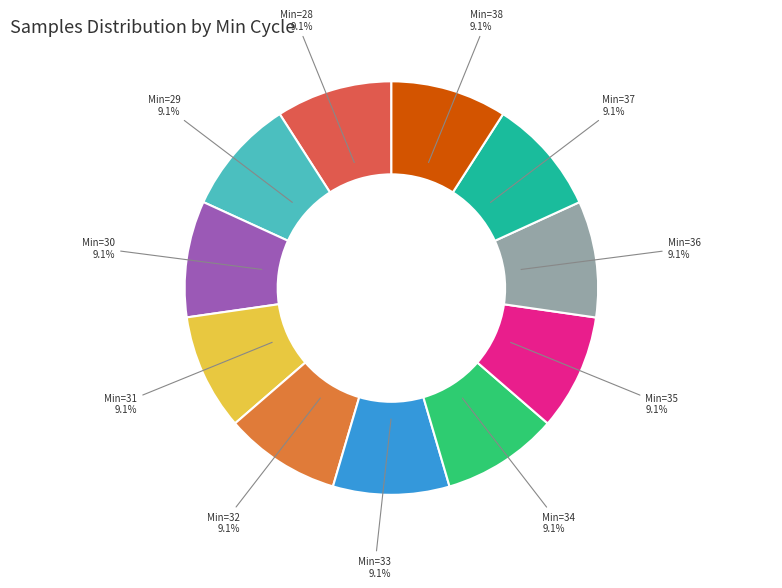

Do Min=34 and Min=37 together represent more than half of the pie?

No